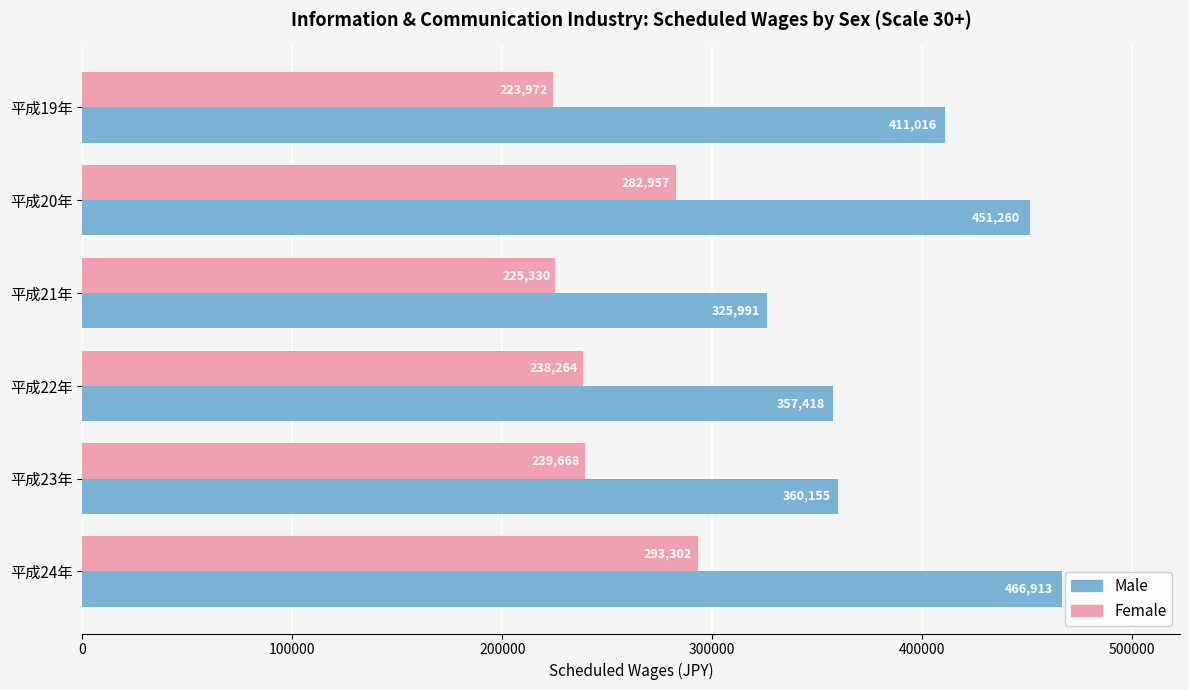

At which category is the sum across all series the highest?

平成24年